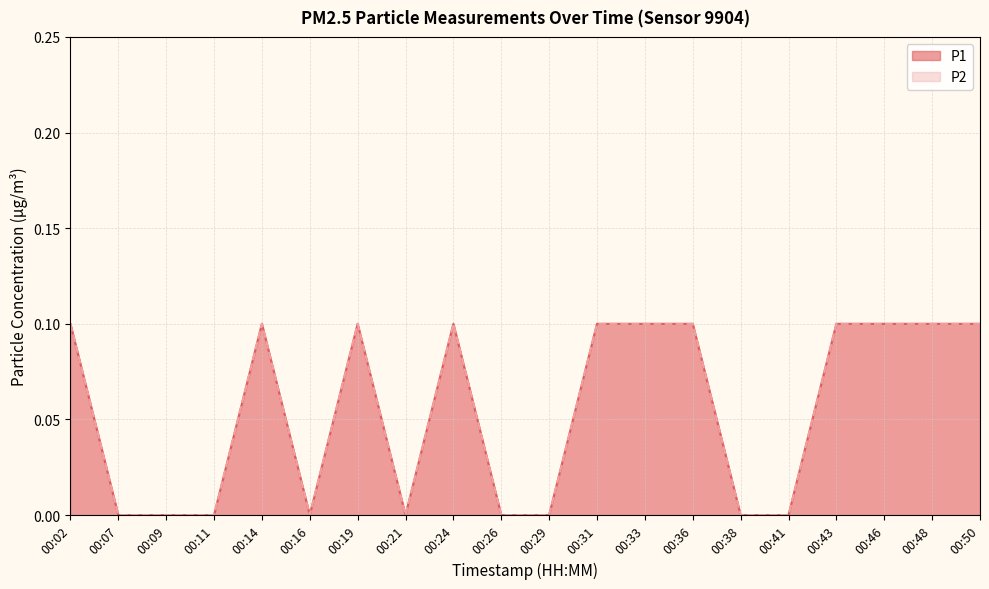

True or false: P1 has a value of 0.0 at 00:24.

False